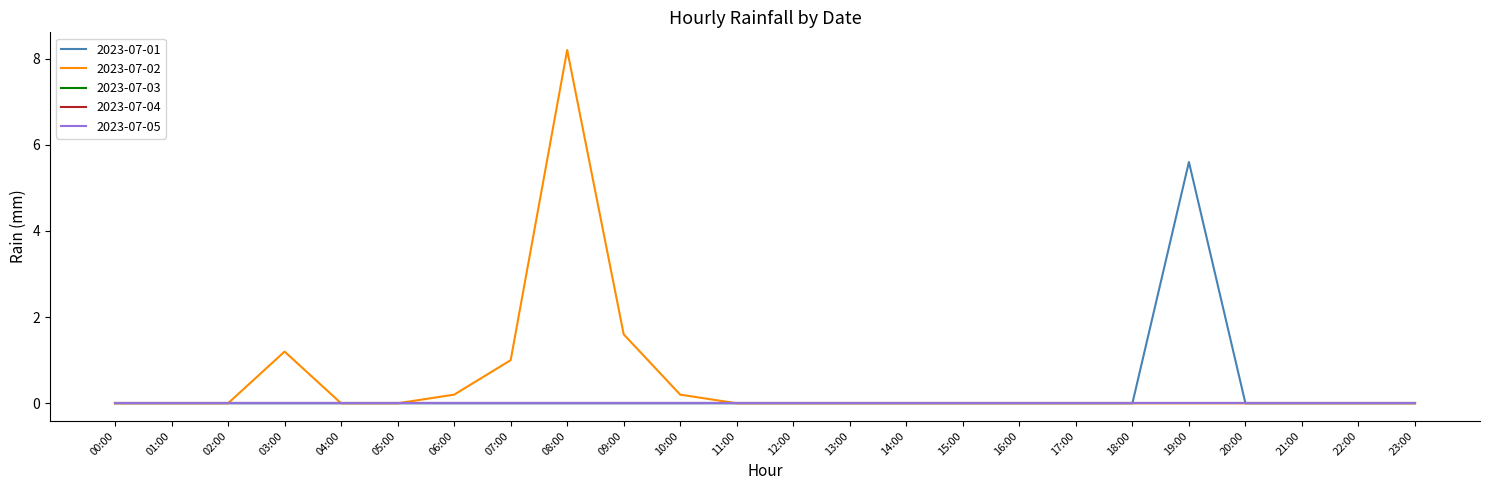

Does the chart have visible grid lines?

No